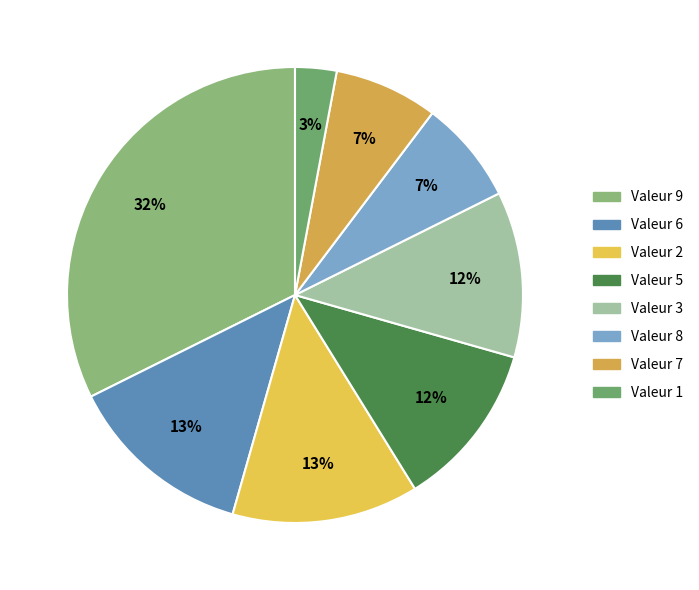

Which category has the smallest portion of the pie?

Valeur 1